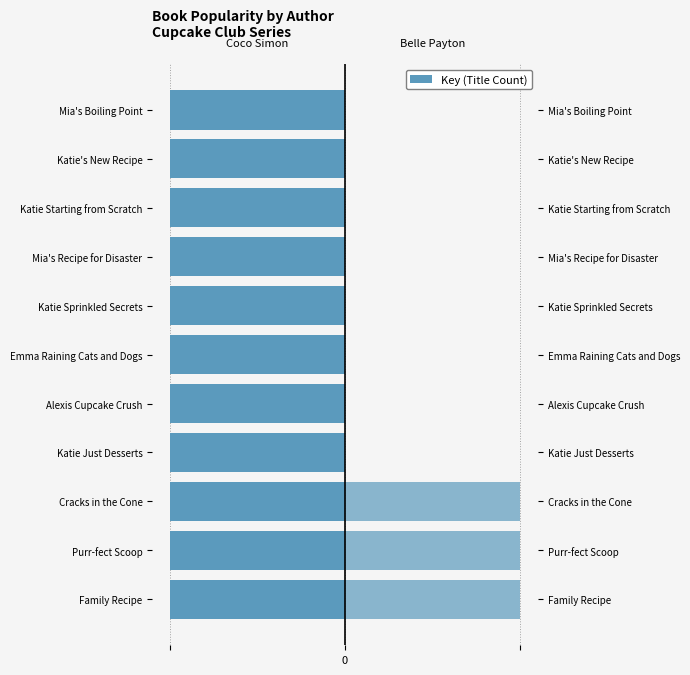

What is the average value of the Coco Simon (78665404) series?

0.8